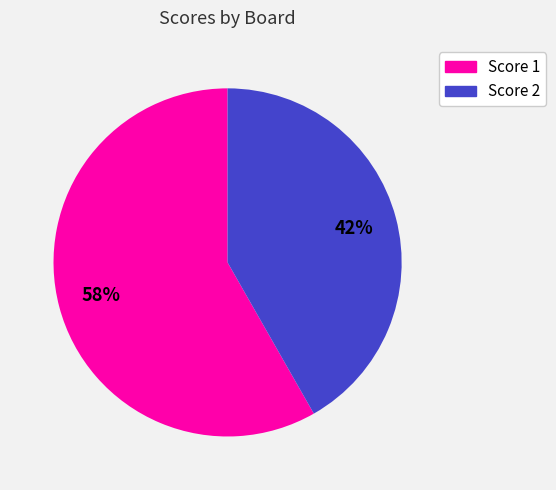

How many segments does this pie chart have?

2